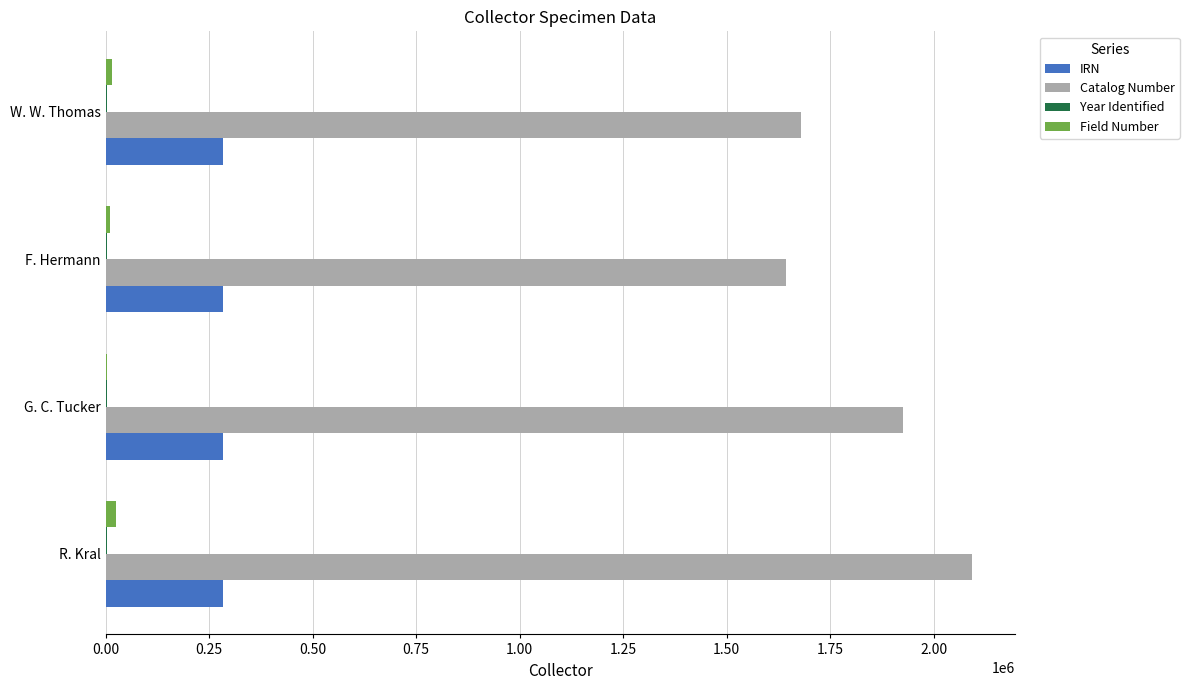

Which series has the widest spread of values?

Catalog Number